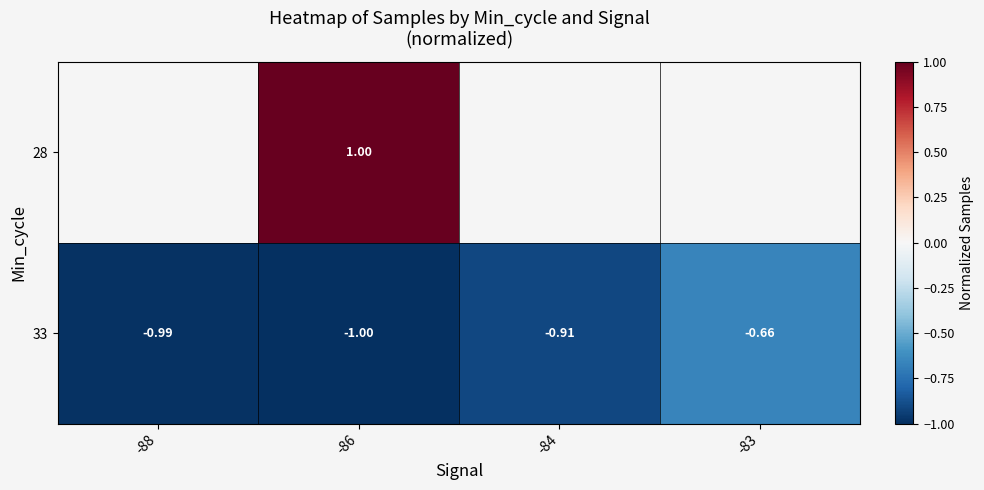

Is it true that 33 equals -0.6 at -86?

False